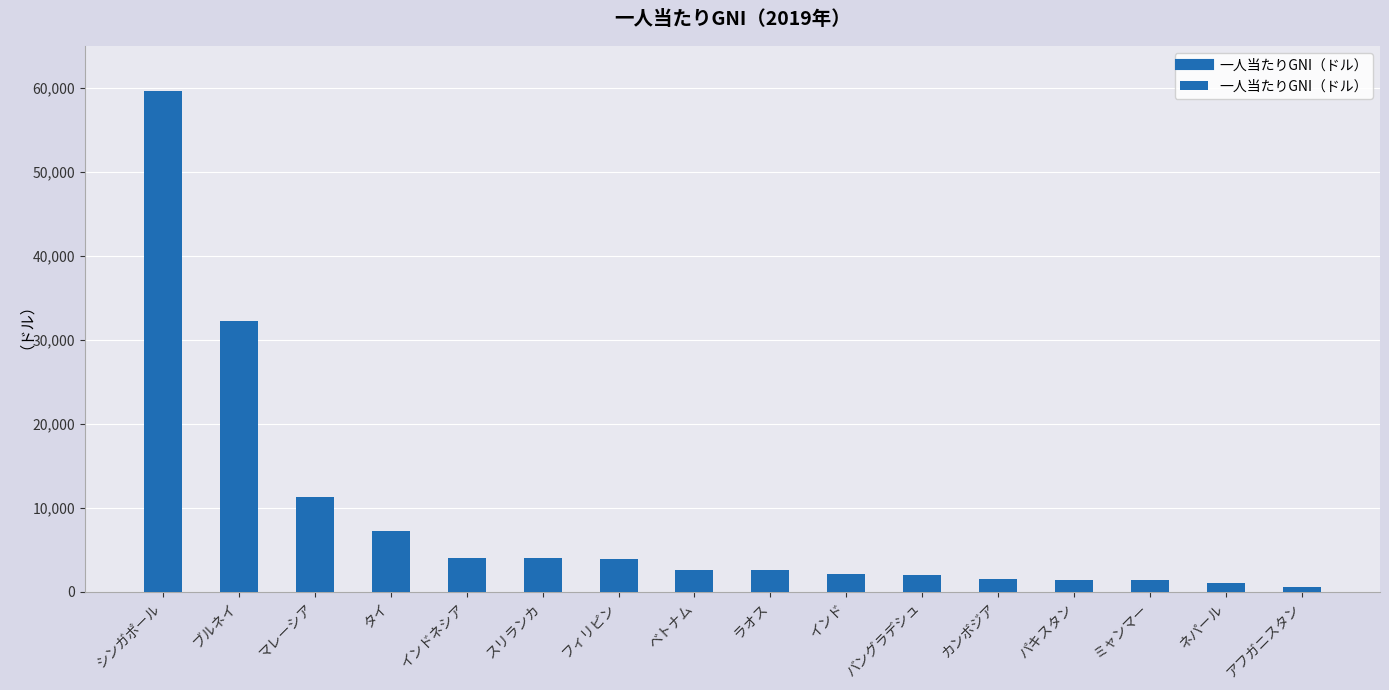

What is the difference between the values at インド and インドネシア?

1930